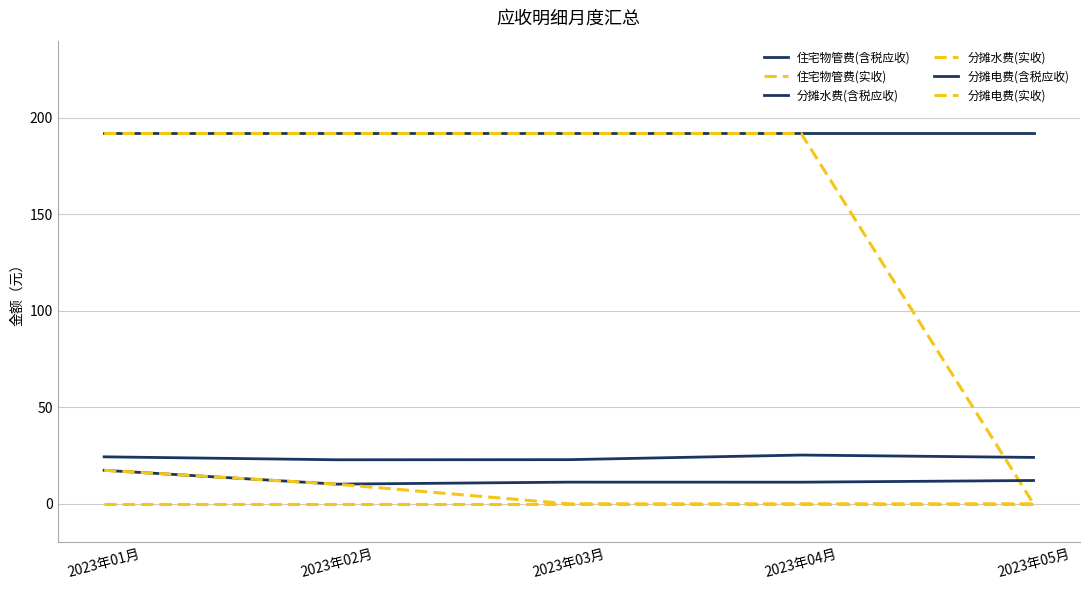

Which series has the widest spread of values?

住宅物管费(实收)